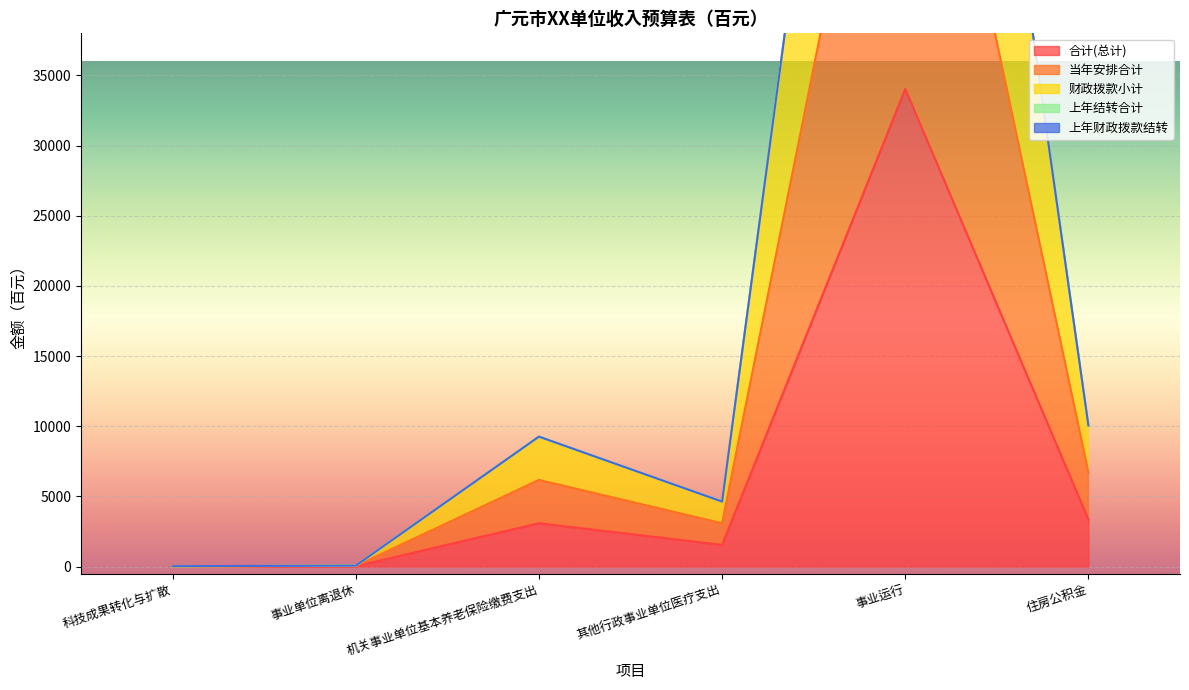

True or false: 合计(总计) has a value of 34034 at 事业运行.

True